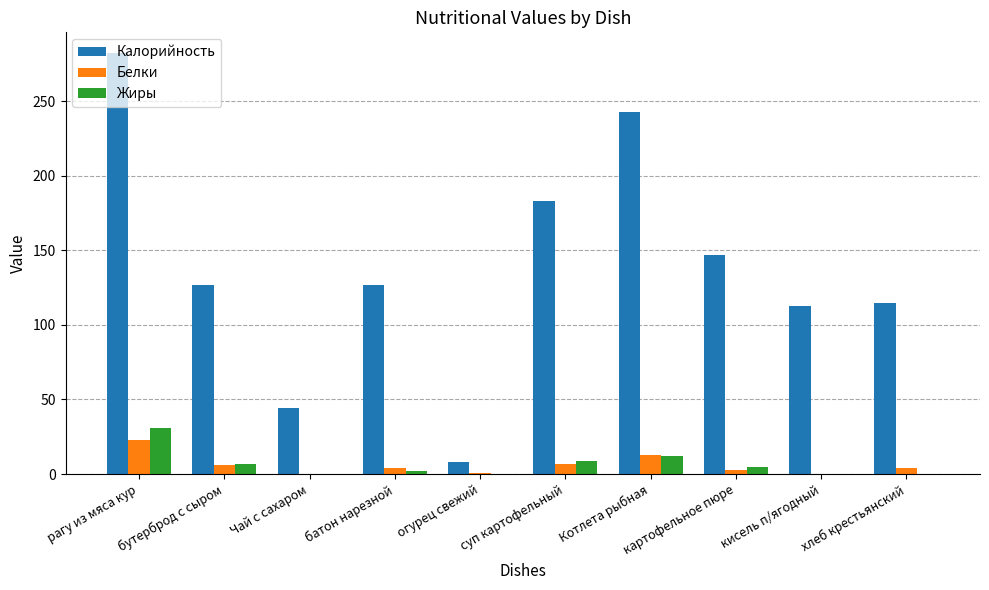

What is the average value of the Калорийность series?

139